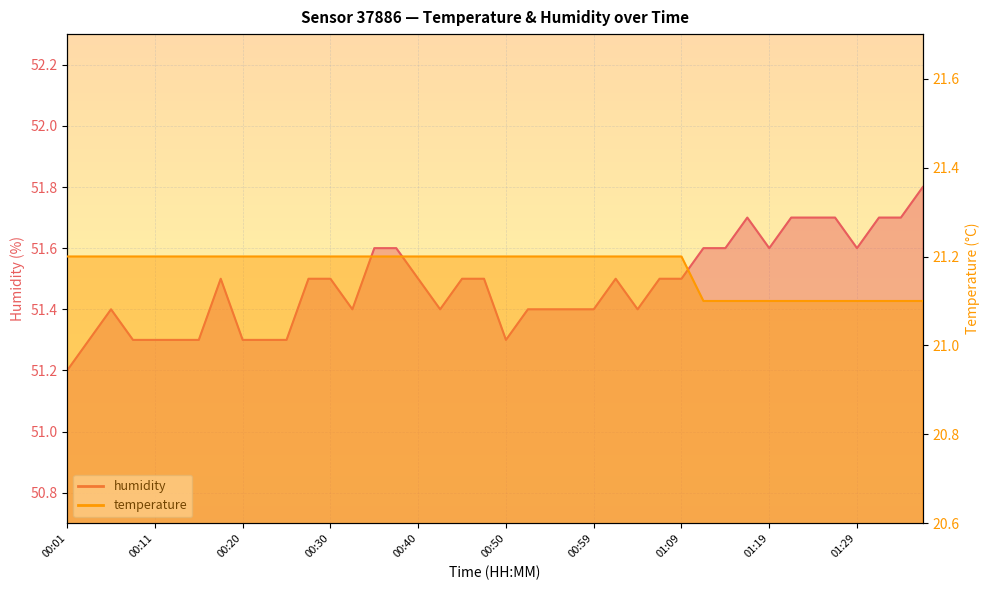

How many interior local valleys does the humidity series have?

6